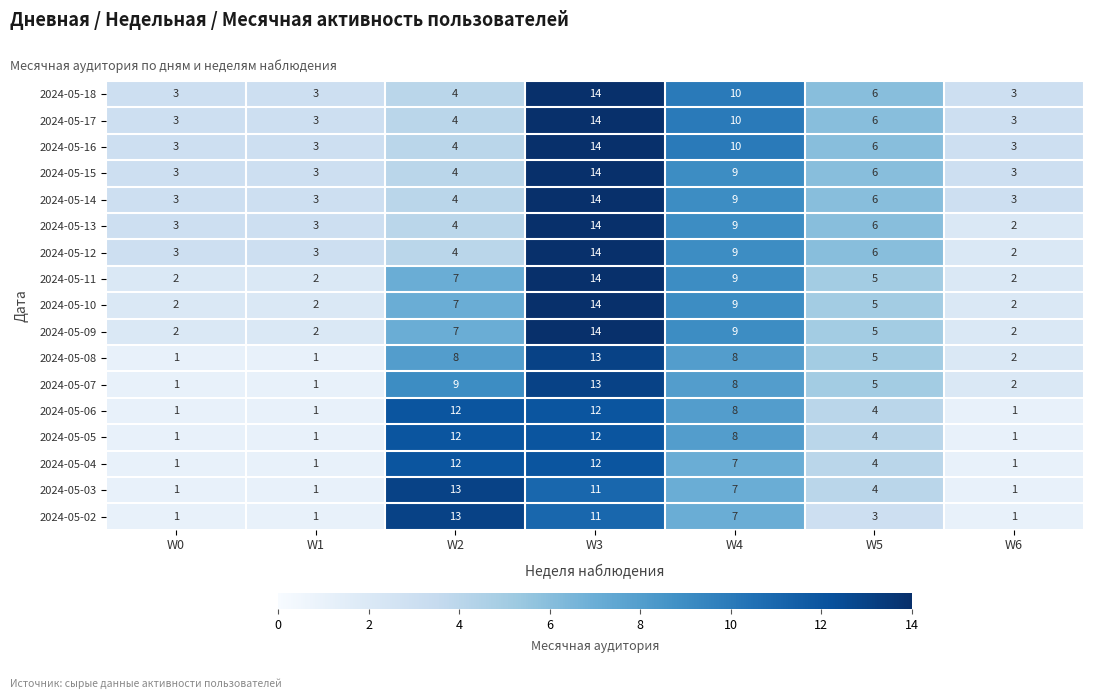

Is the value of 2024-05-08 at W1 greater than the value of 2024-05-09 at W5?

No